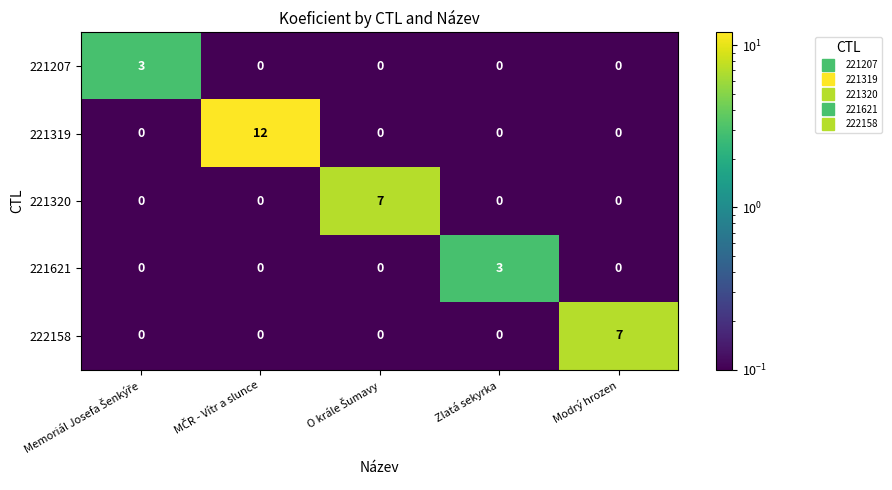

What is the greatest value displayed?

12